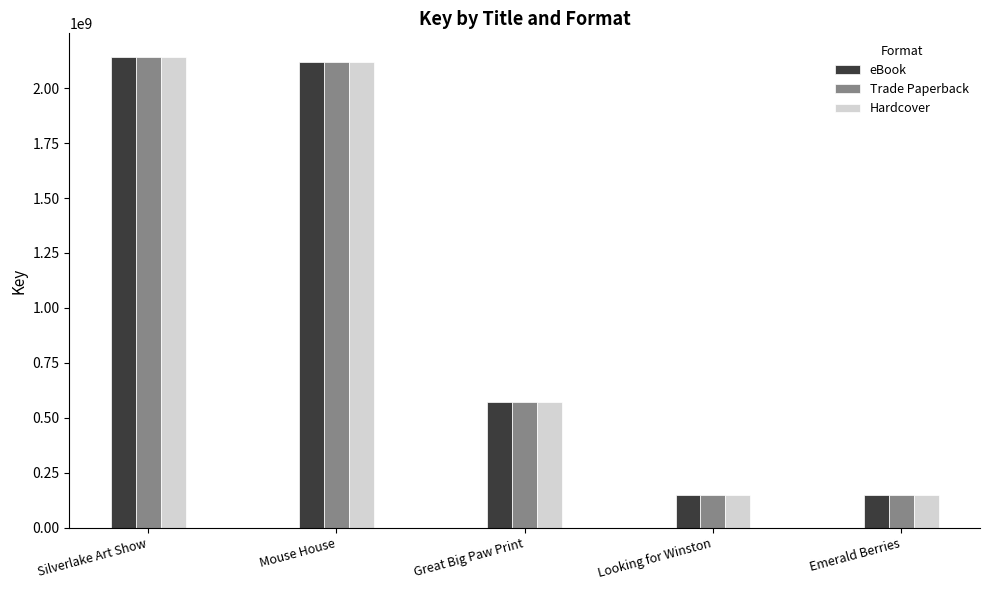

True or false: Hardcover has a value of 145974803 at Emerald Berries.

True